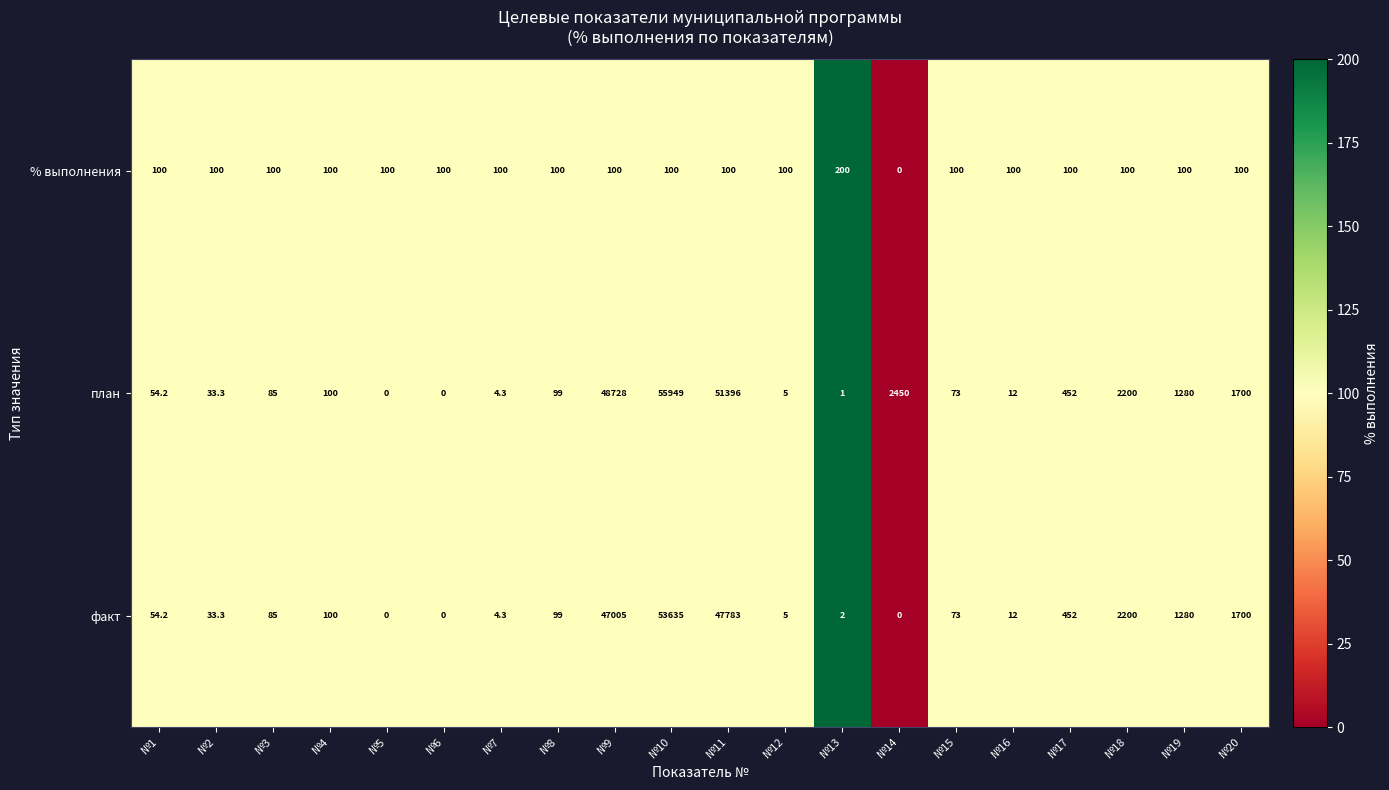

The value of % выполнения at №15 is 138.0. True or false?

False